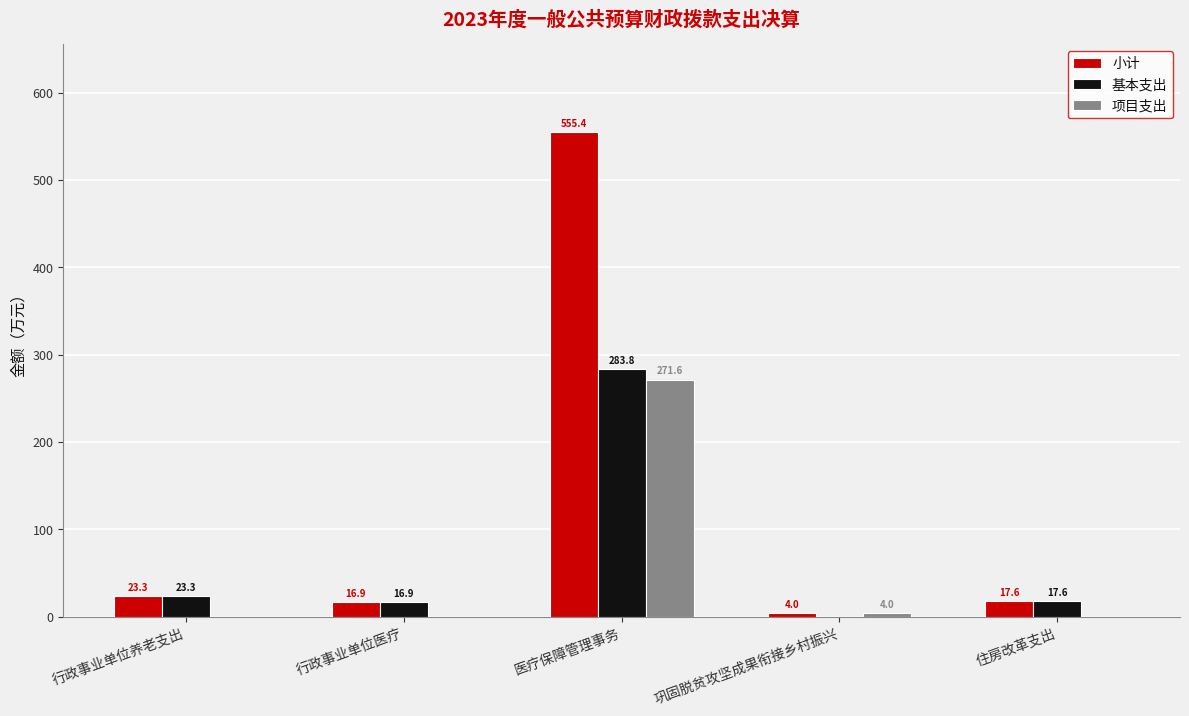

Which series has the largest total across all categories?

小计